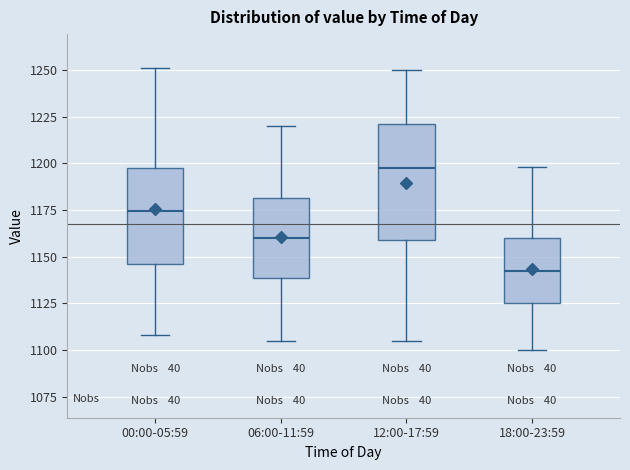

Comparing the boxes themselves (not the whiskers), which one is the tallest?

12:00-17:59